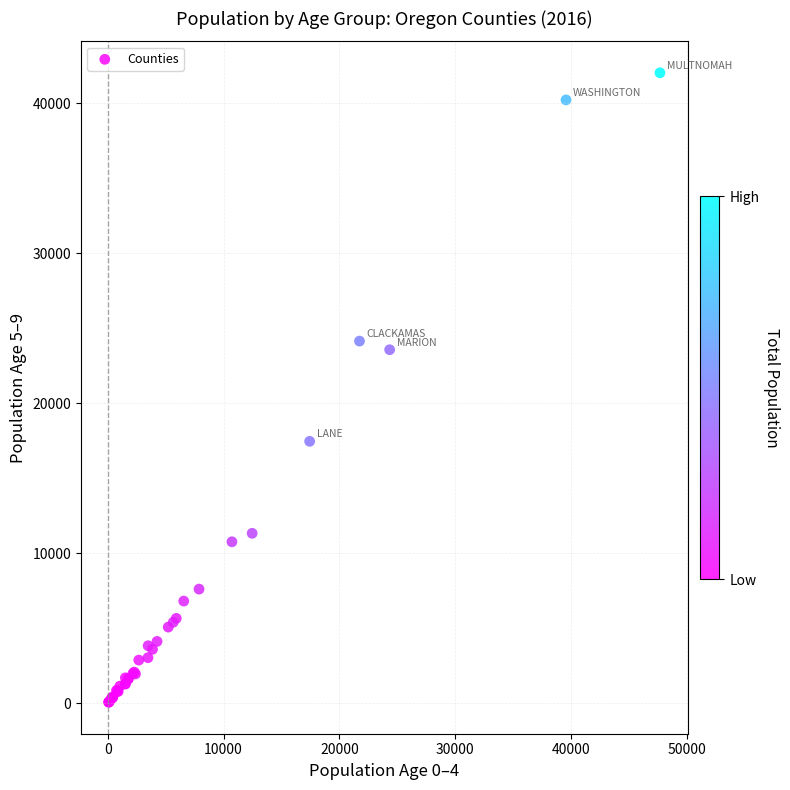

What Y value in the scatter plot is closest to 21040?

23562.9